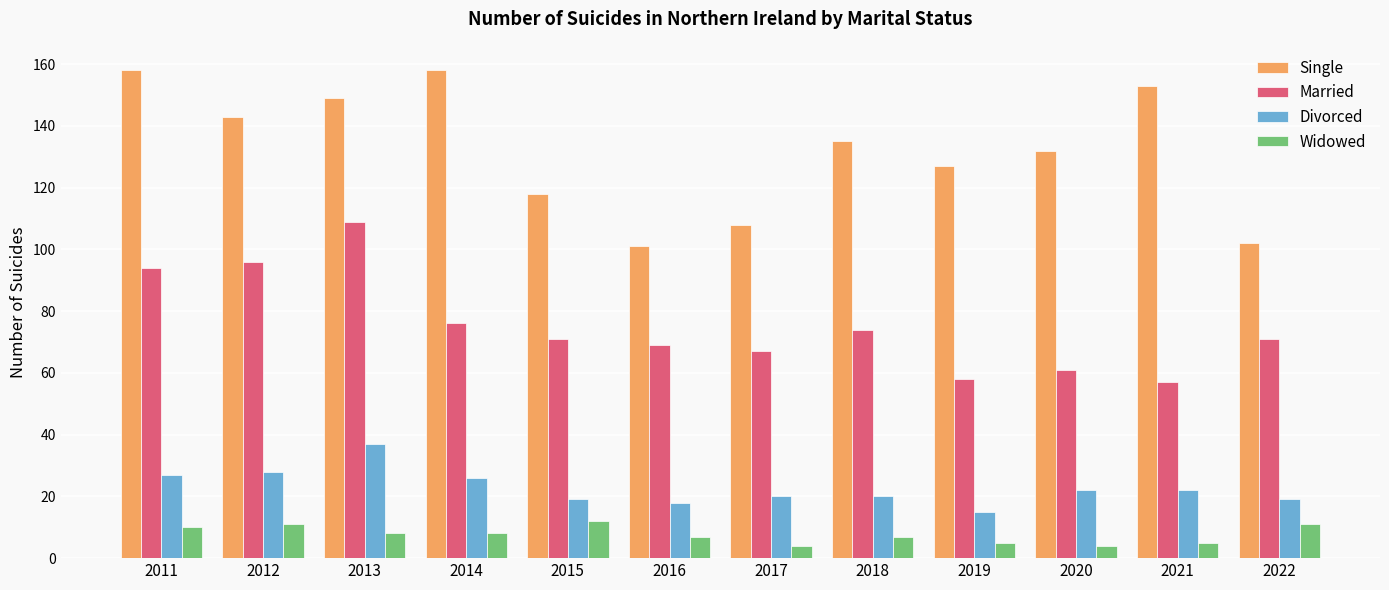

How many bars are there in total?

48